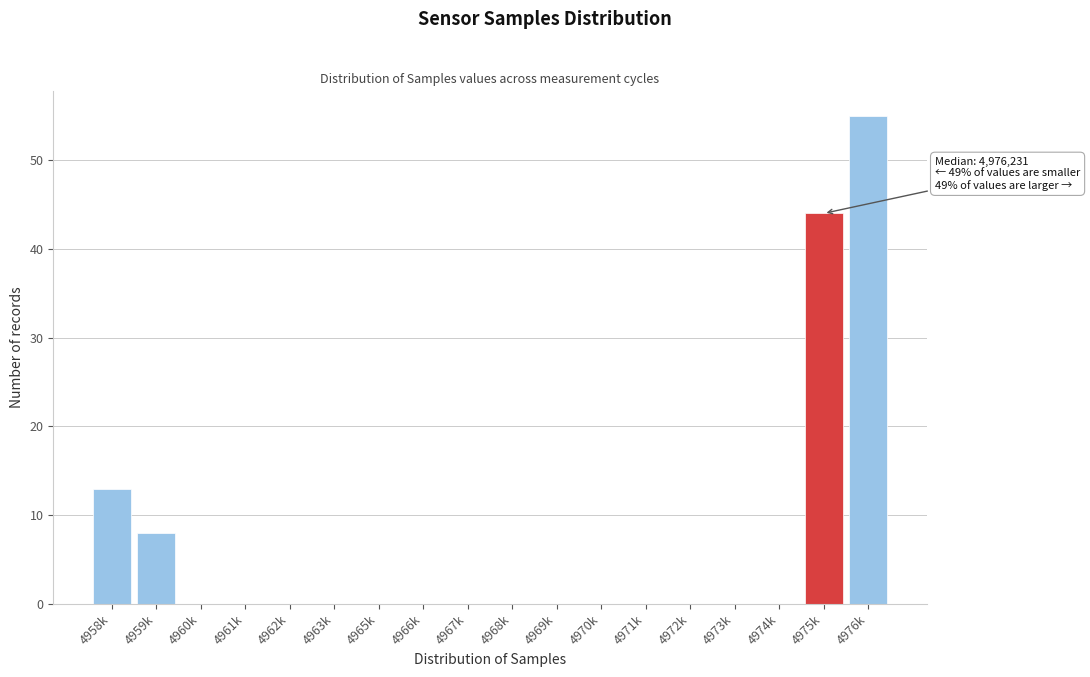

Reading right to left, what are all the values shown in this chart?

4976k=55	4975k=44	4974k=0	4973k=0	4972k=0	4971k=0	4970k=0	4969k=0	4968k=0	4967k=0	4966k=0	4965k=0	4963k=0	4962k=0	4961k=0	4960k=0	4959k=8	4958k=13